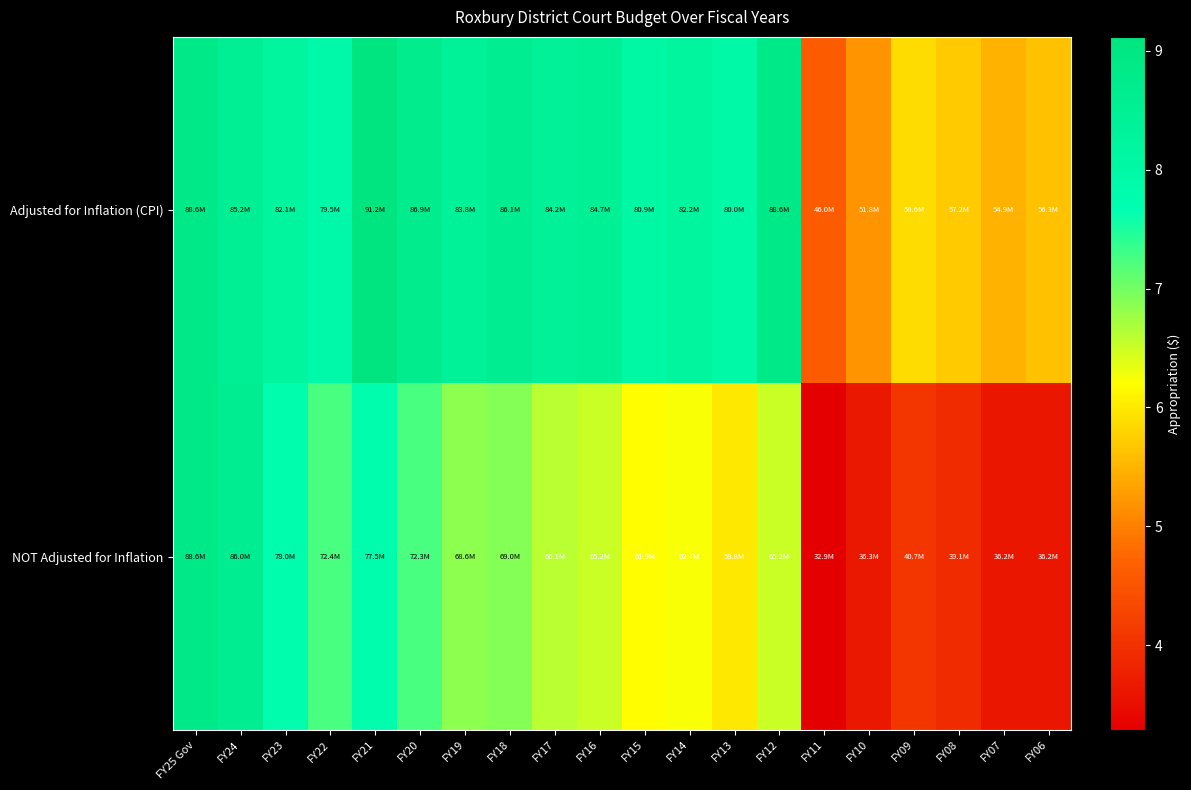

Which label corresponds to the smallest value in the chart?

FY11